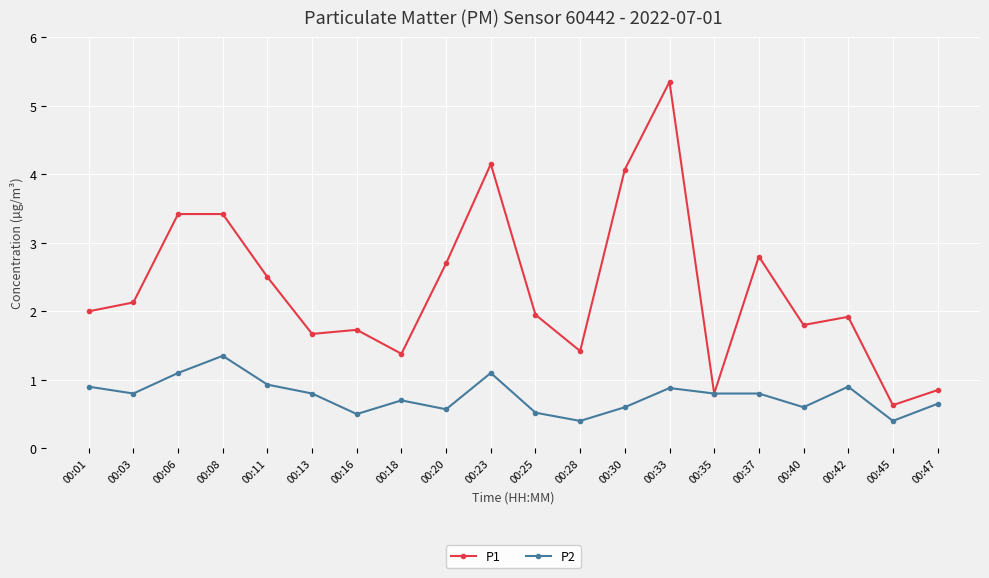

Is the value of P1 at 00:40 greater than the value of P2 at 00:40?

Yes